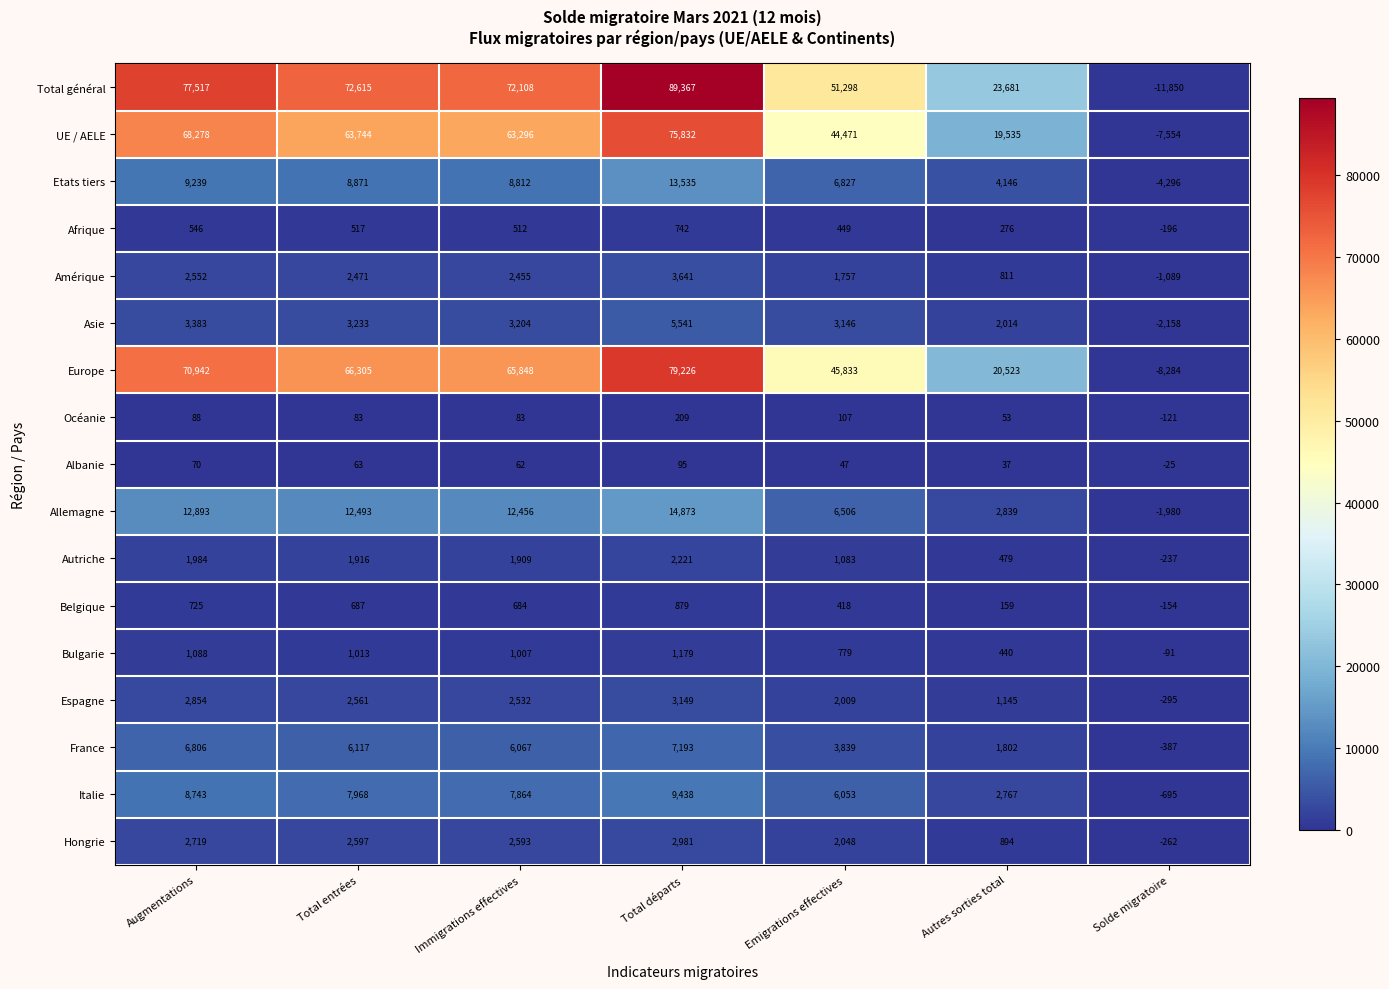

Which series has the largest total across all categories?

Total général